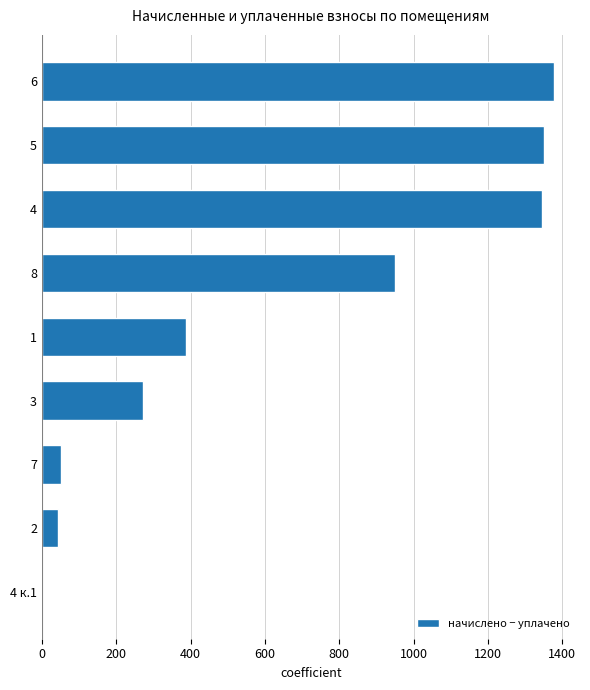

How many values are above zero?

8